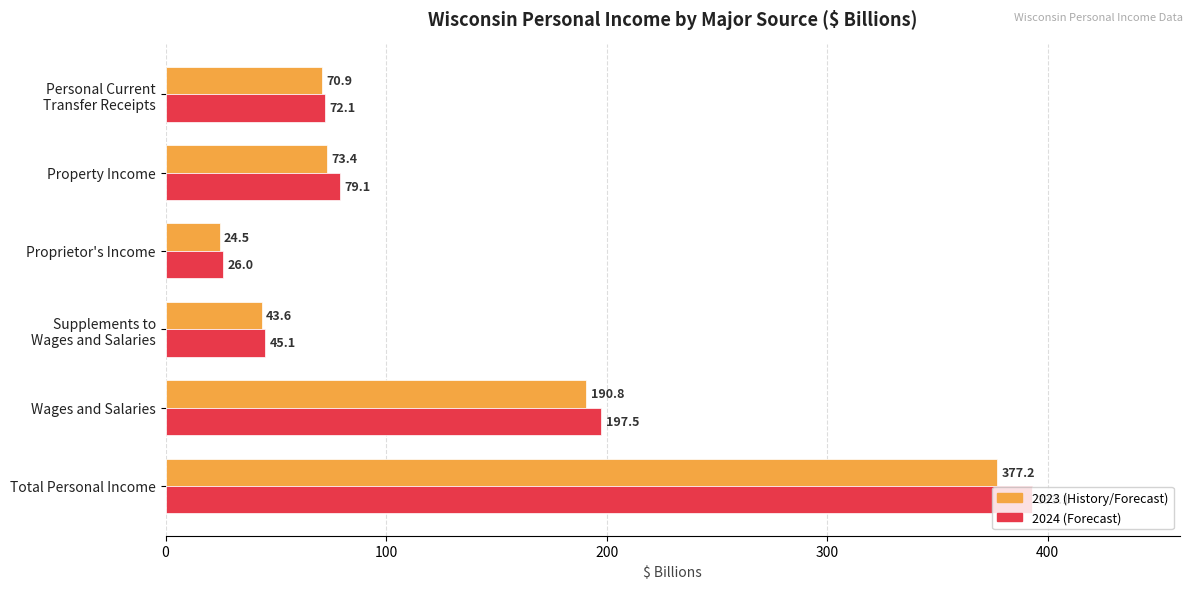

What is the maximum value shown in the chart?

393.1